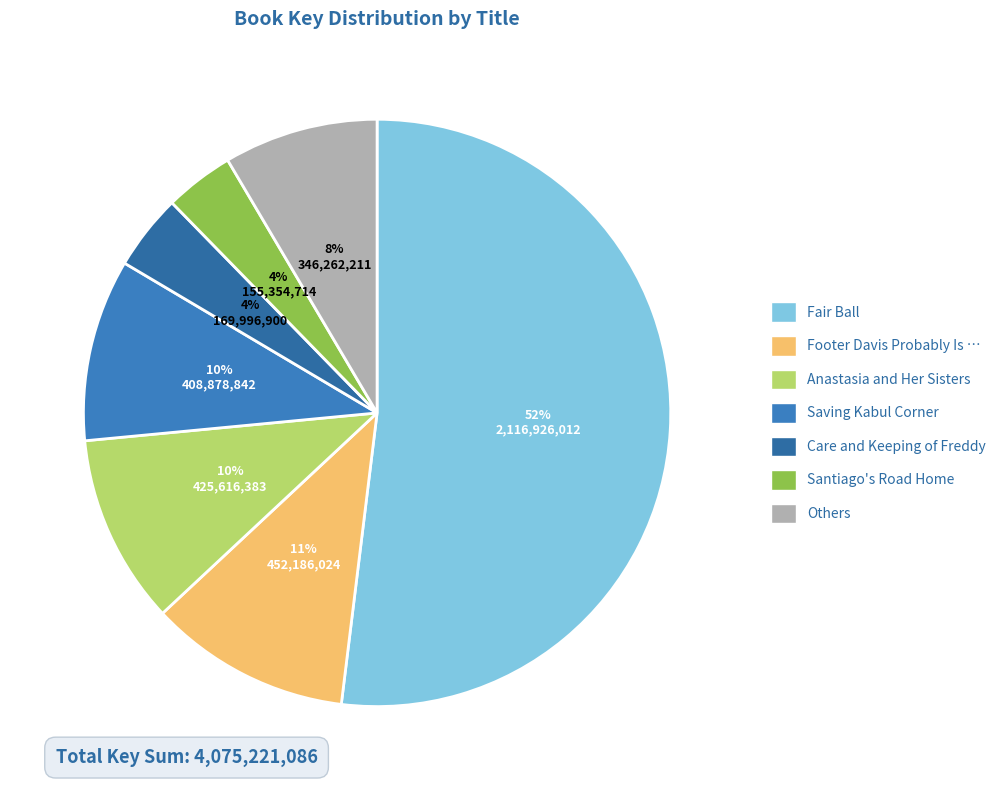

How many segments does this pie chart have?

7